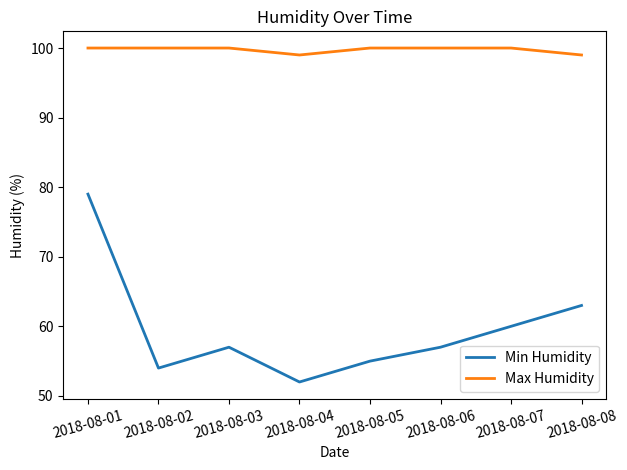

True or false: Min Humidity has a value of 40 at 2018-08-06.

False